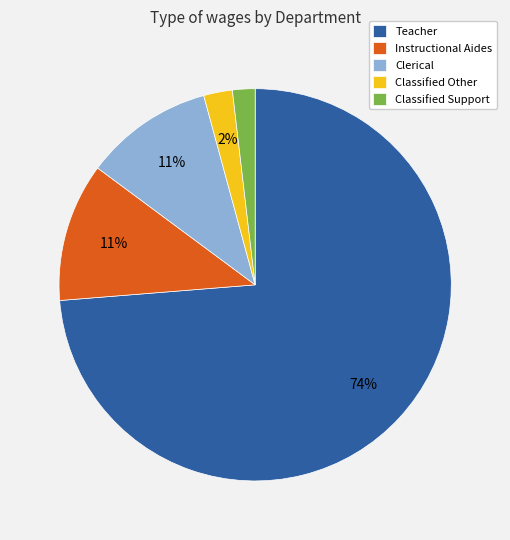

To the nearest percent, what portion does Classified Support represent?

2%